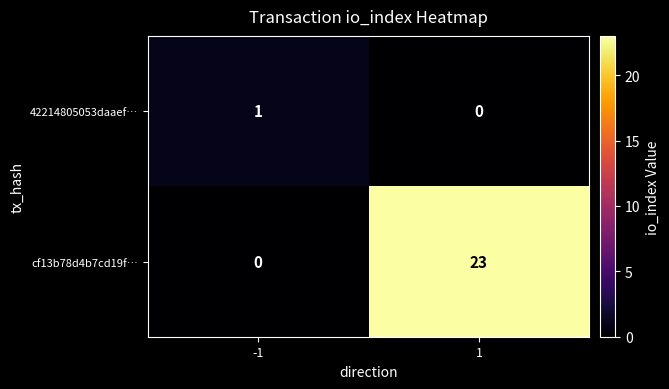

What is the sum of all cf13b78d4b7cd19f… values?

23